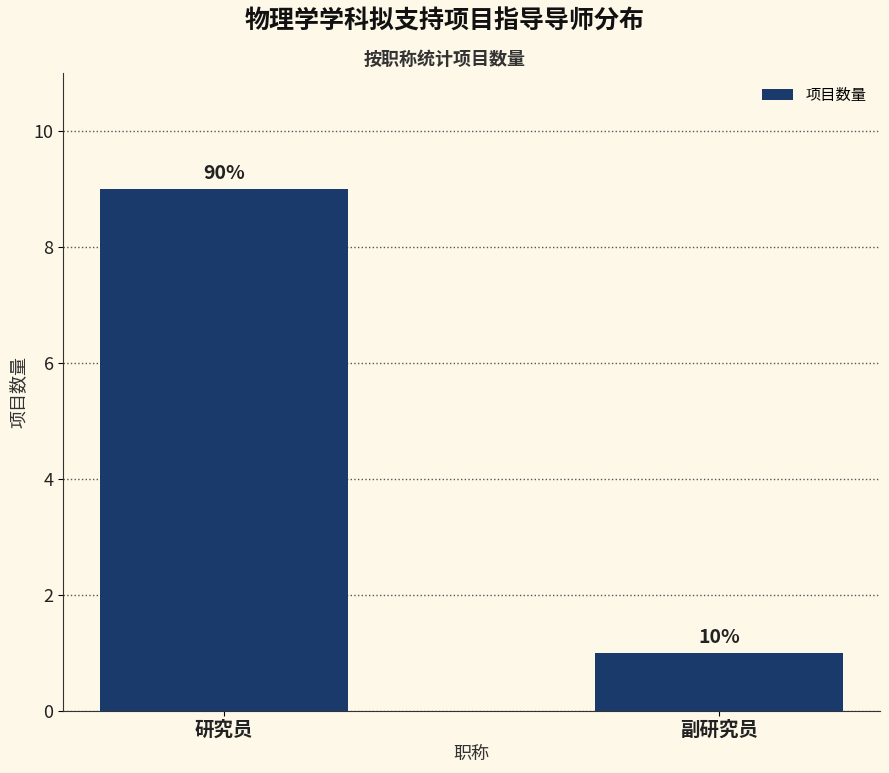

Which has a higher value, 副研究员 or 研究员?

研究员